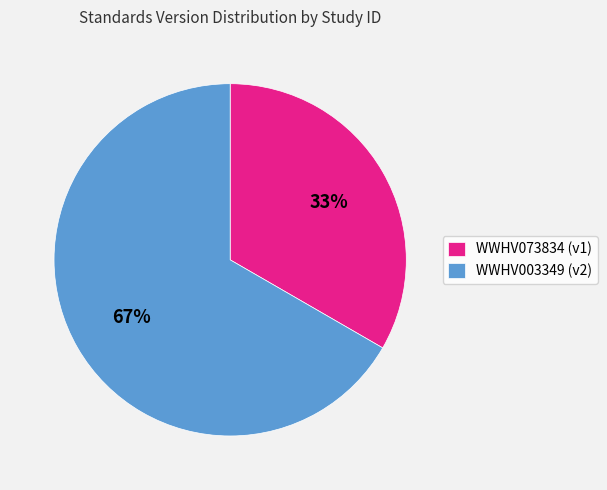

Do WWHV003349 (v2) and WWHV073834 (v1) together represent more than half of the pie?

Yes